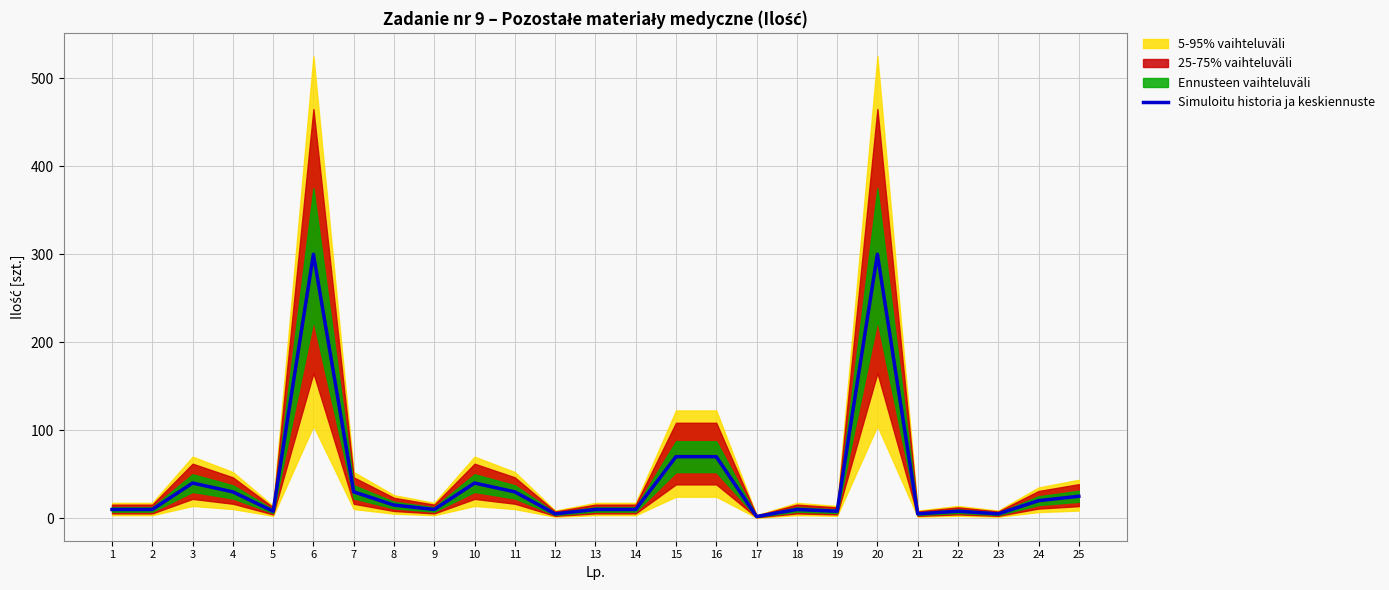

True or false: Simuloitu historia ja keskiennuste has a value of 10 at 13.

True